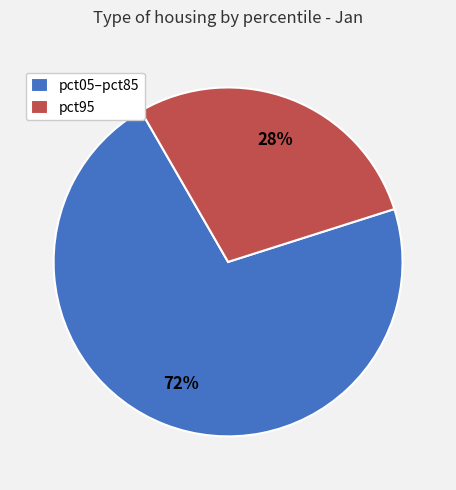

To the nearest percent, what is the average slice percentage?

50%